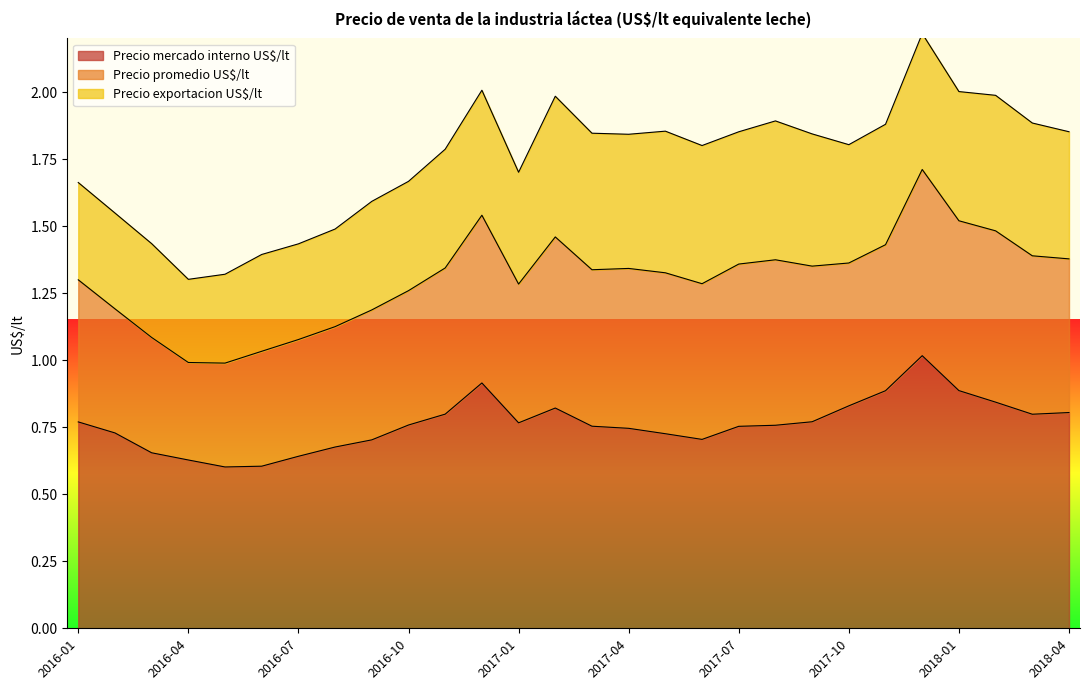

How many categories are shown in the chart?

28